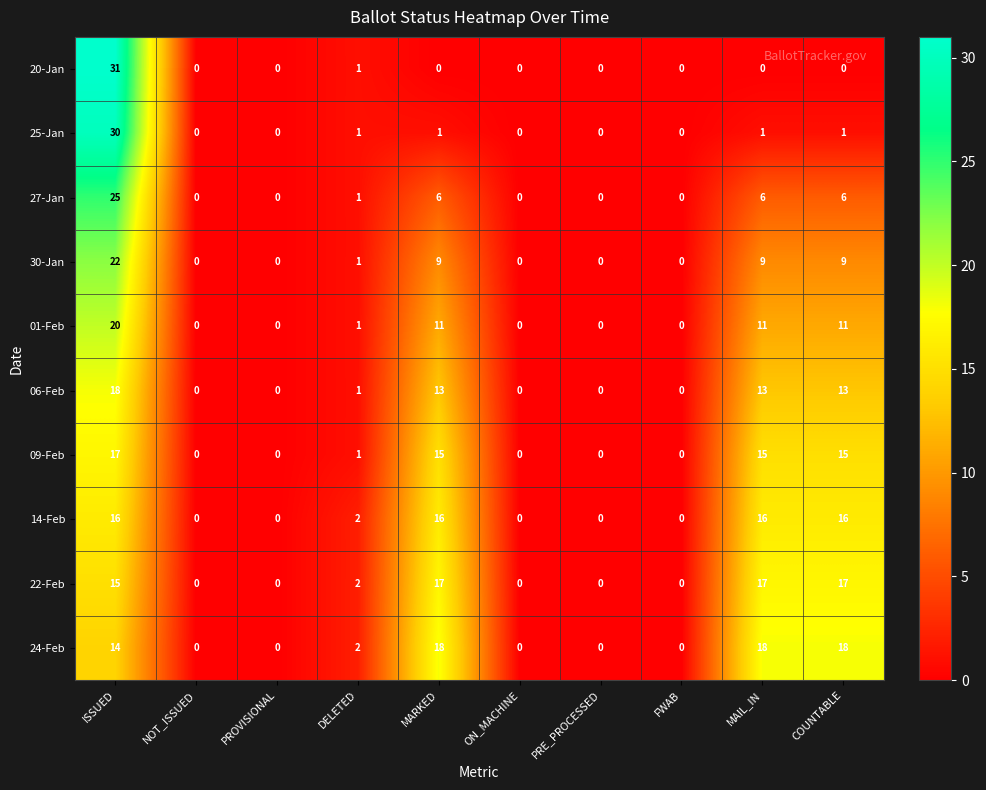

What is the difference between the 25-Jan values at MAIL_IN and ISSUED?

29